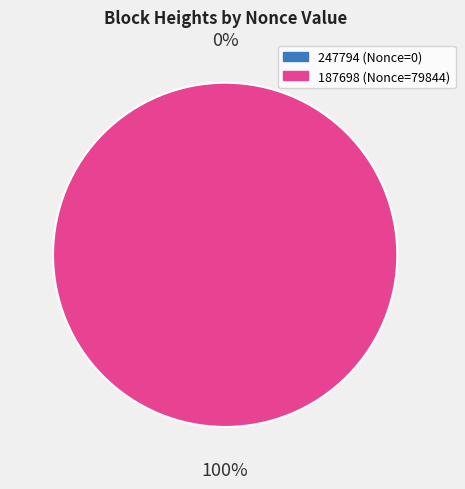

Is there any slice that represents more than half of the pie?

Yes